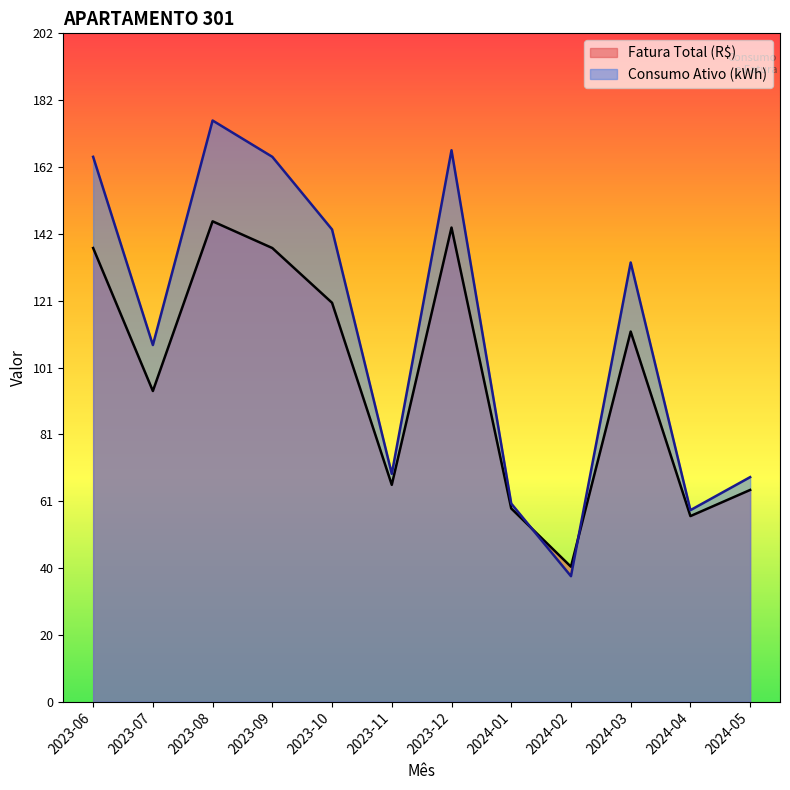

What is the label of the 1st point from the left?

2023-06